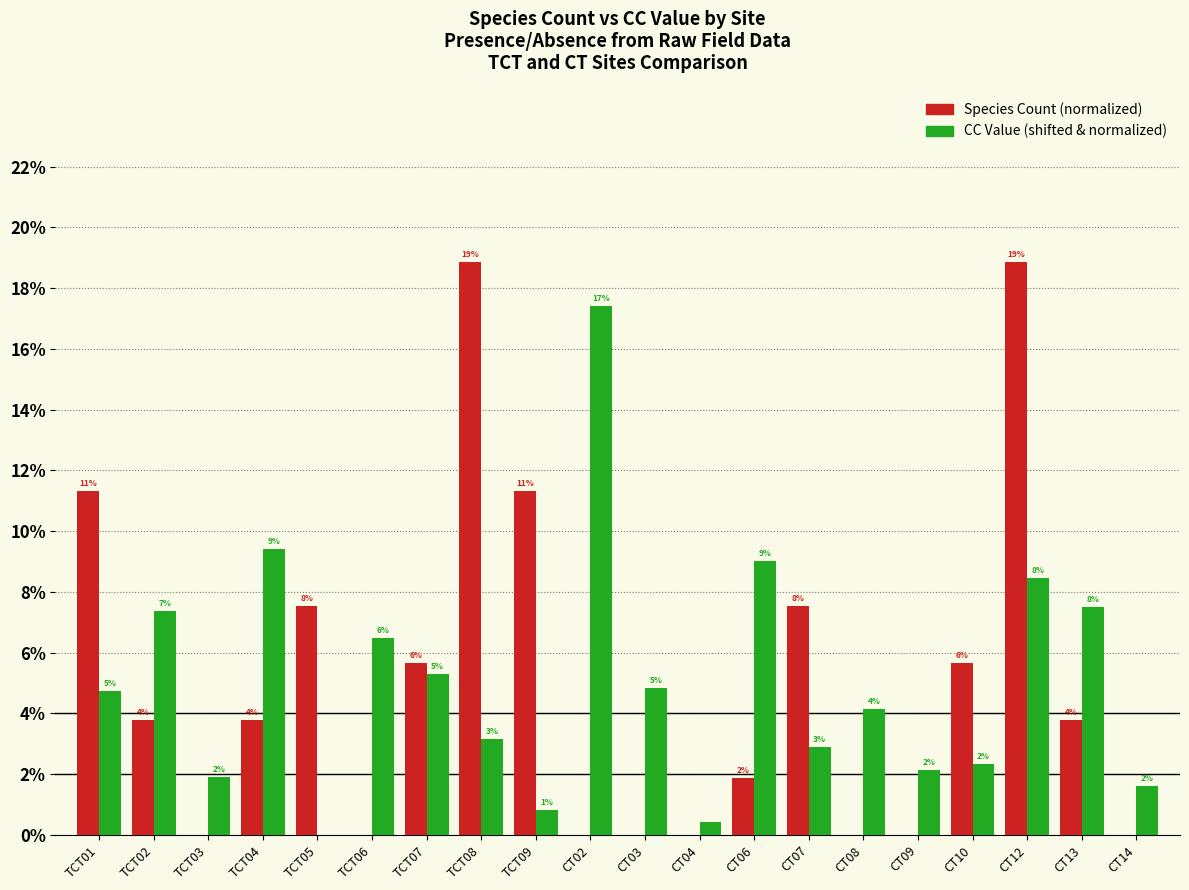

Which series has the largest total across all categories?

Species Count (normalized)